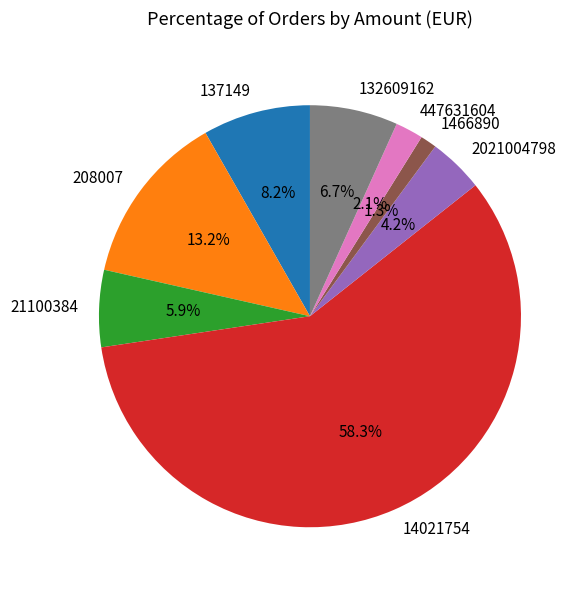

Count the number of slices in the pie.

8